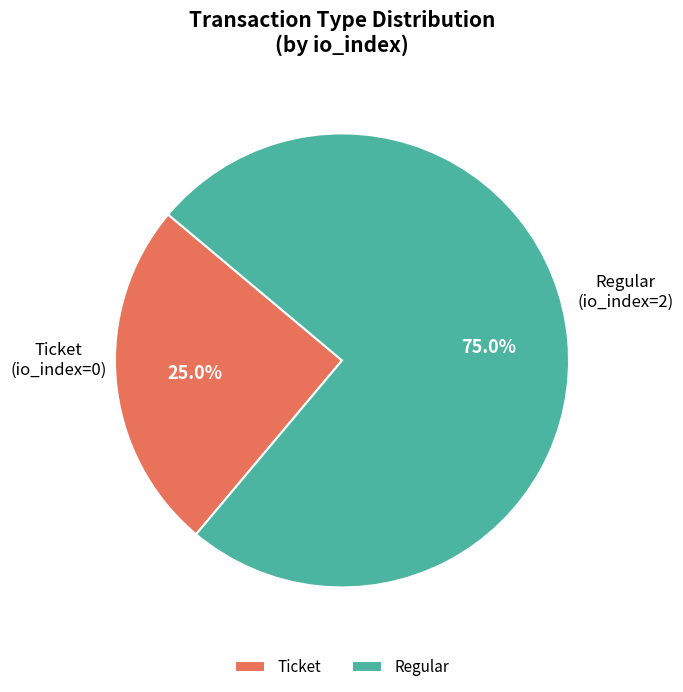

To the nearest percent, what is the combined percentage of Regular and Ticket?

100%